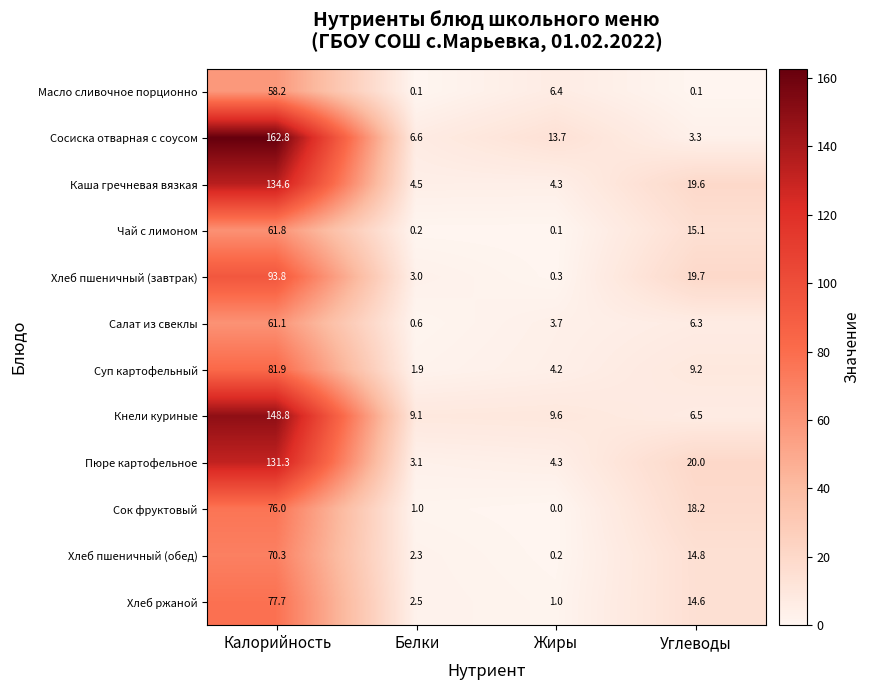

What is the difference between the highest and lowest values at Калорийность?

104.6